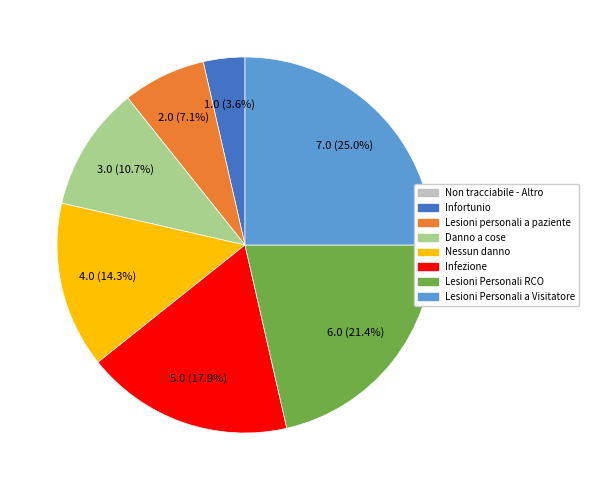

Count the number of slices in the pie.

7